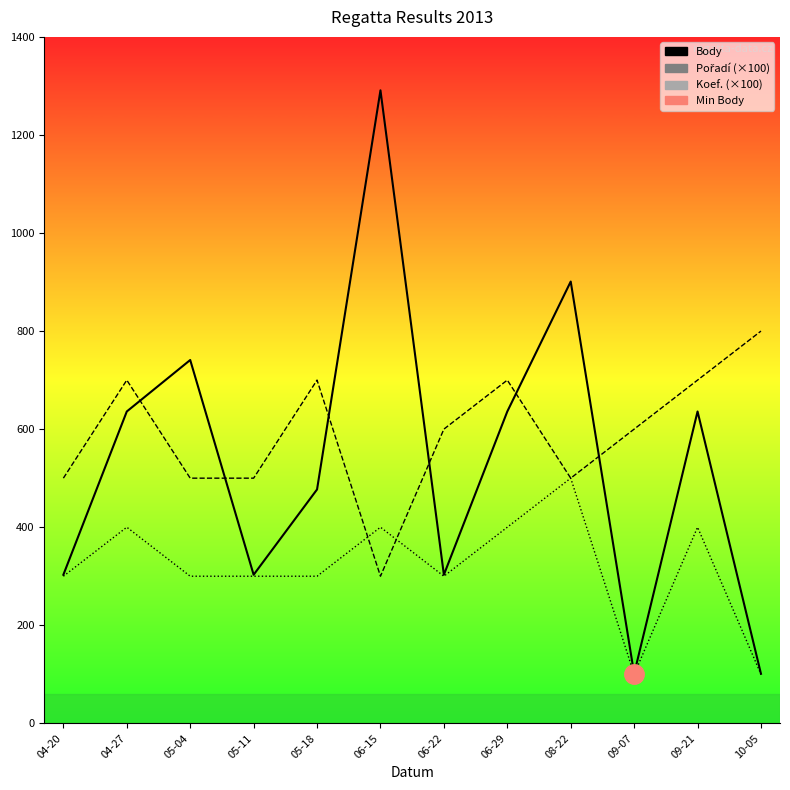

Reading right to left, what are all the values shown in this chart?

Body: 10-05=101	09-21=636	09-07=101	08-22=901	06-29=636	06-22=303	06-15=1291	05-18=477	05-11=303	05-04=741	04-27=636	04-20=303
Pořadí (×100): 10-05=800	09-21=700	09-07=600	08-22=500	06-29=700	06-22=600	06-15=300	05-18=700	05-11=500	05-04=500	04-27=700	04-20=500
Koef. (×100): 10-05=100	09-21=400	09-07=100	08-22=500	06-29=400	06-22=300	06-15=400	05-18=300	05-11=300	05-04=300	04-27=400	04-20=300